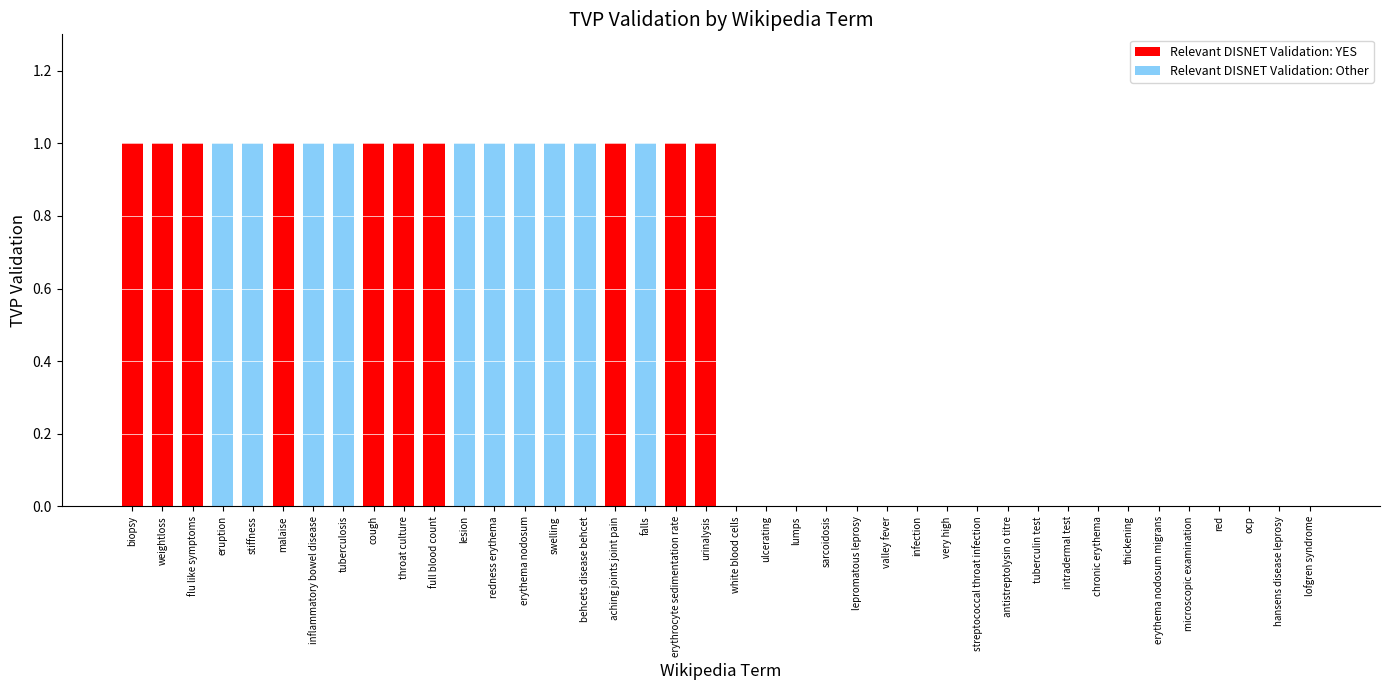

Is it true that the value at throat culture is 2?

False